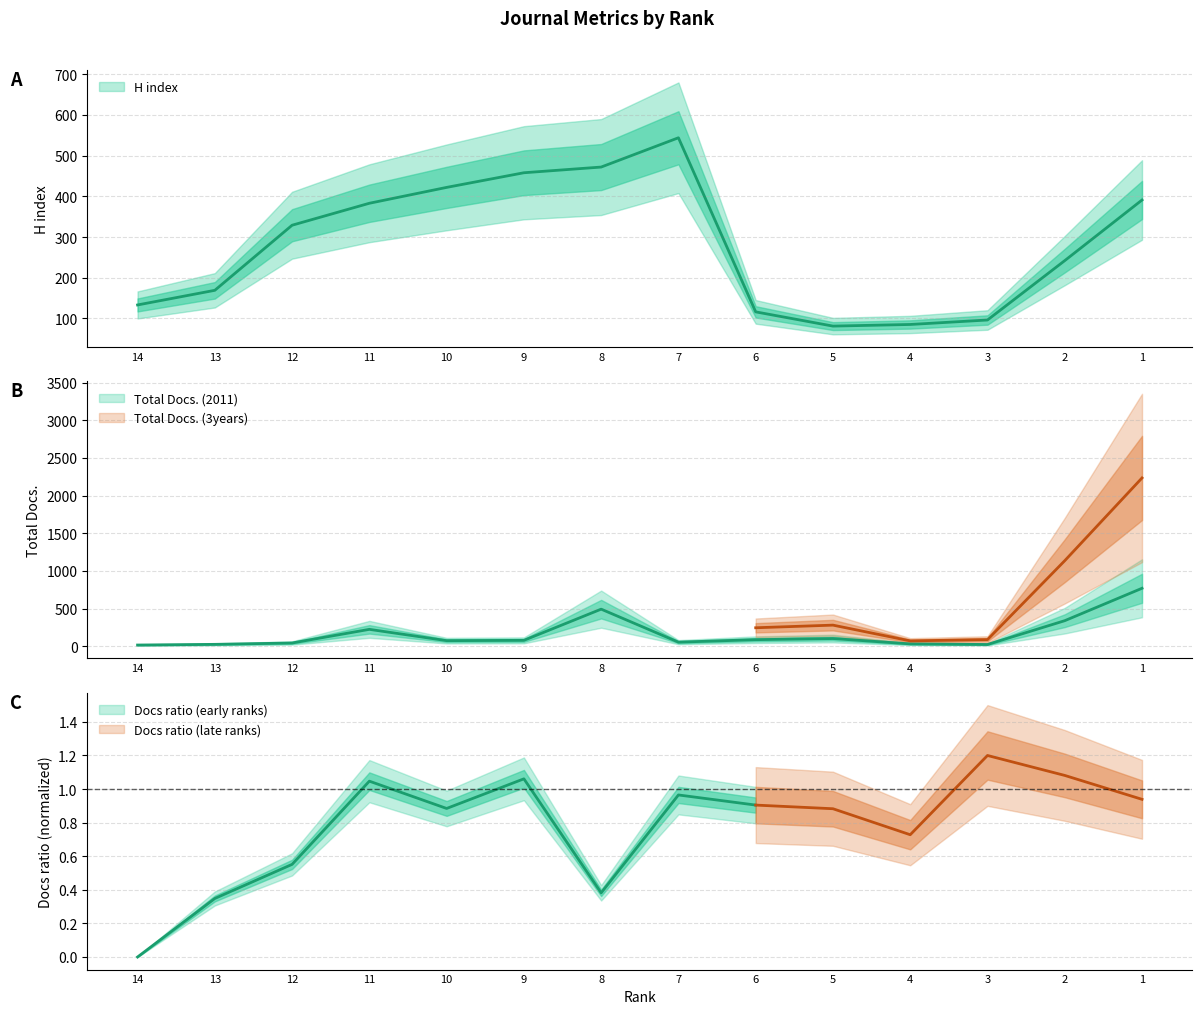

The value of Total Docs. (2011) at 7 is 17. True or false?

False